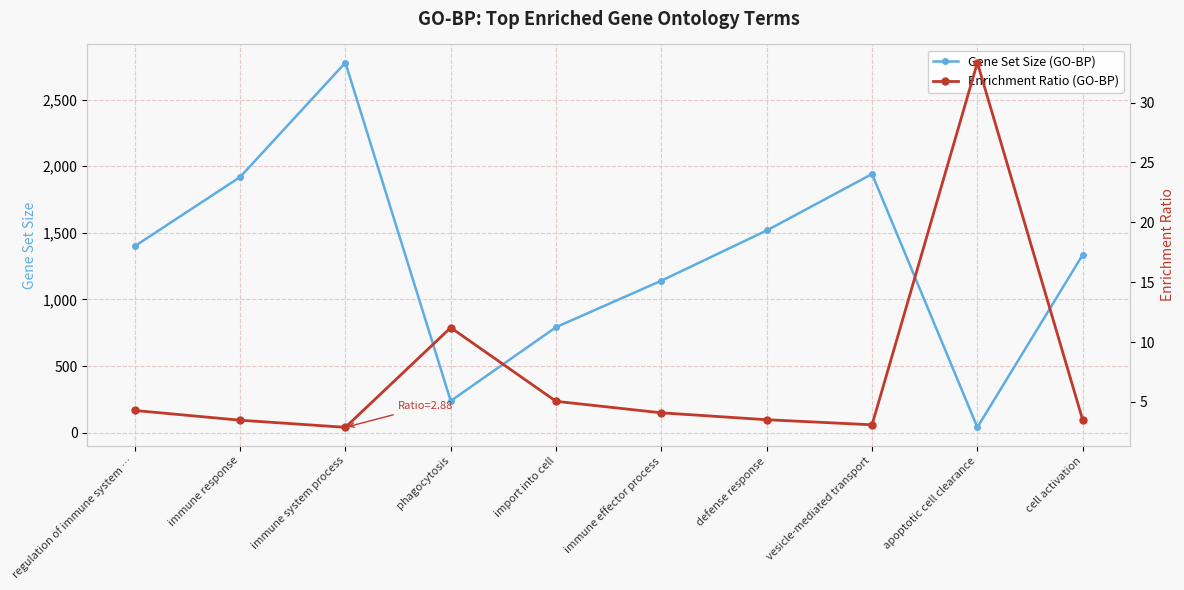

Is it true that Gene Set Size (GO-BP) equals 1919.0 at immune response?

True